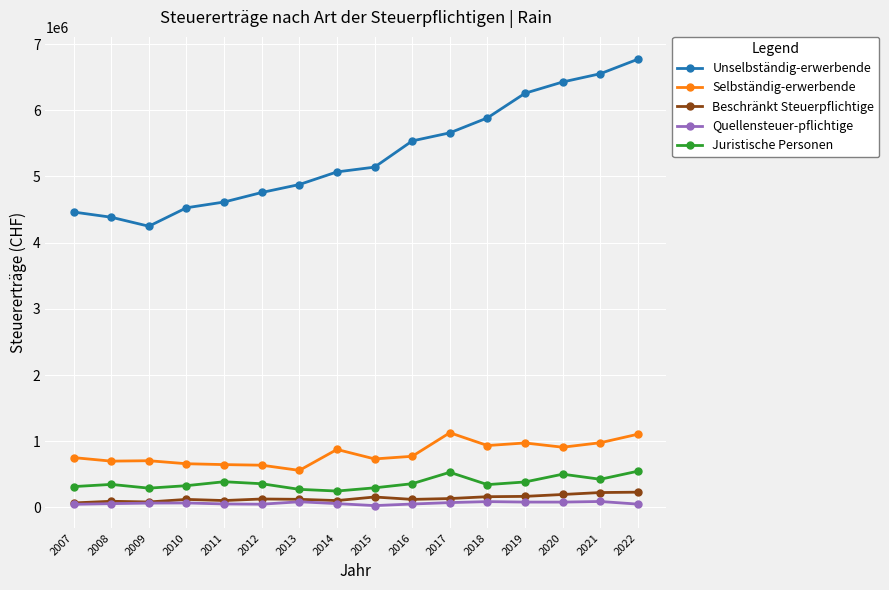

How many lines are shown in the chart?

5